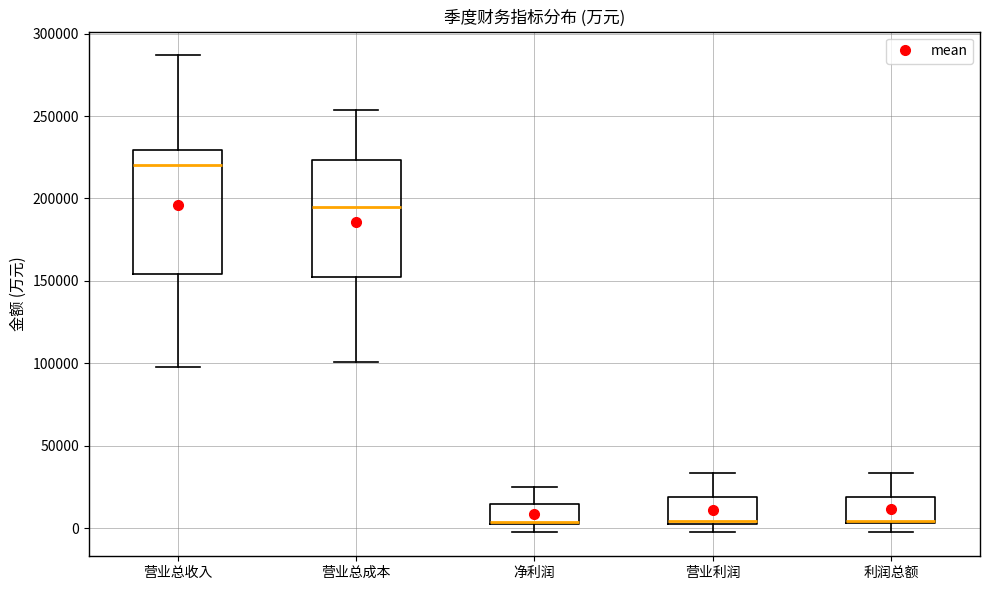

Reading left to right, transcribe this box plot: for each box, give where its median line is, the range the box spans, and where its two whiskers end, as read against the y-axis. The values are not printed on the chart, so give them approximately, as read against the axis.

营业总收入: median 220000, box 155000 to 230000, whiskers 100000 to 285000
营业总成本: median 195000, box 150000 to 225000, whiskers 100000 to 255000
净利润: median 5000, box 0 to 15000, whiskers 0 (just below the box's lower edge) to 25000
营业利润: median 5000 (just above the box's lower edge), box 5000 to 20000, whiskers -5000 to 35000
利润总额: median 5000 (just above the box's lower edge), box 5000 to 20000, whiskers -5000 to 35000